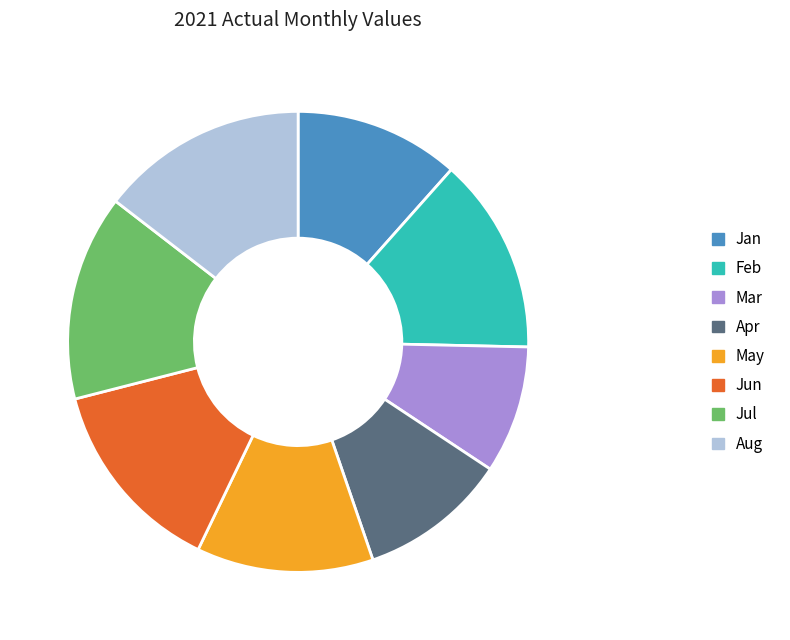

True or false: Feb accounts for 14% of the total.

True